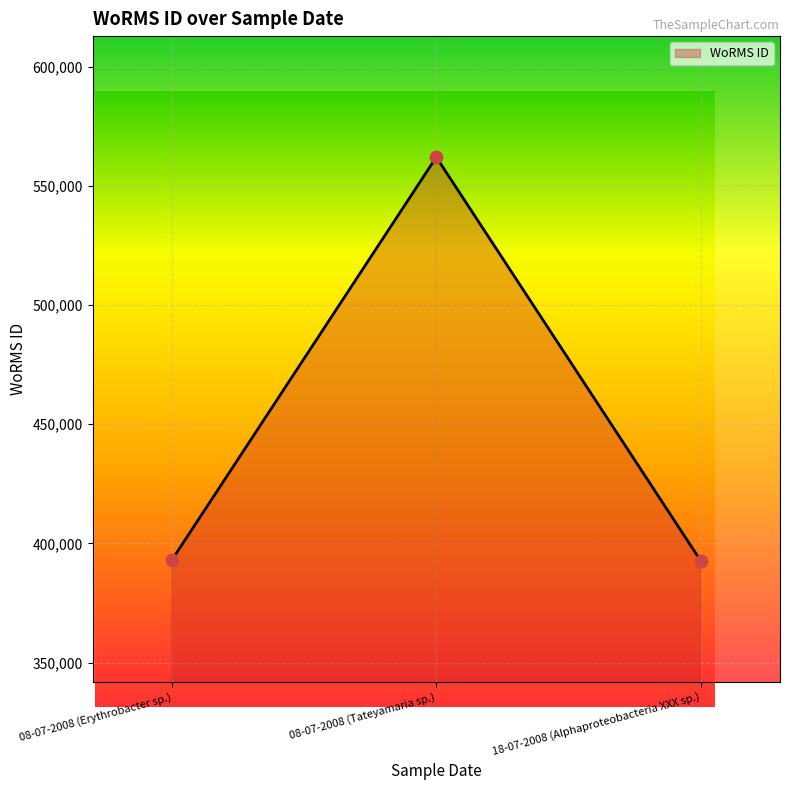

What is the change in value from 08-07-2008 (Erythrobacter sp.) to 18-07-2008 (Alphaproteobacteria XXX sp.)?

-325